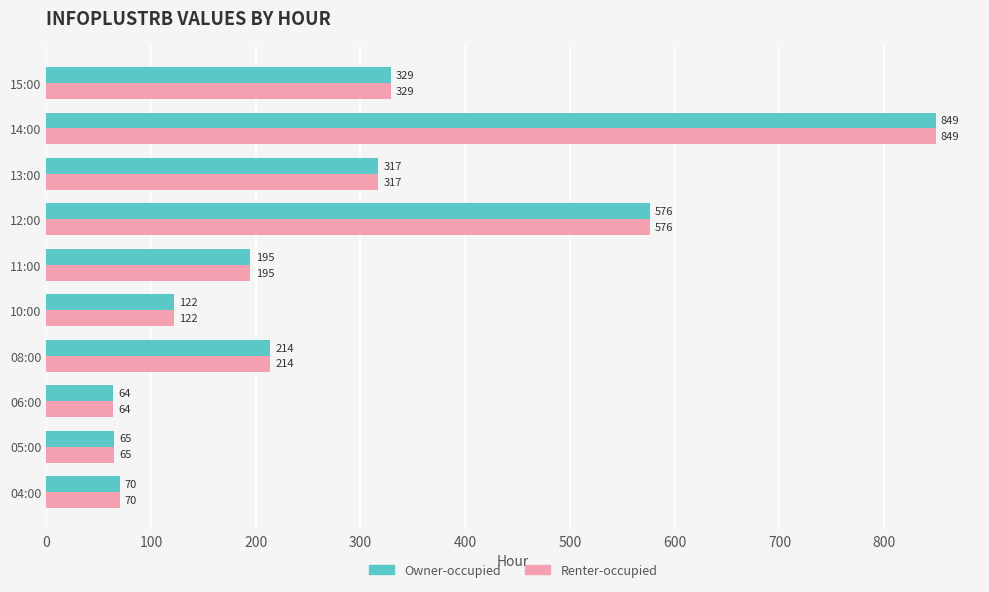

What is the minimum value shown in the chart?

64